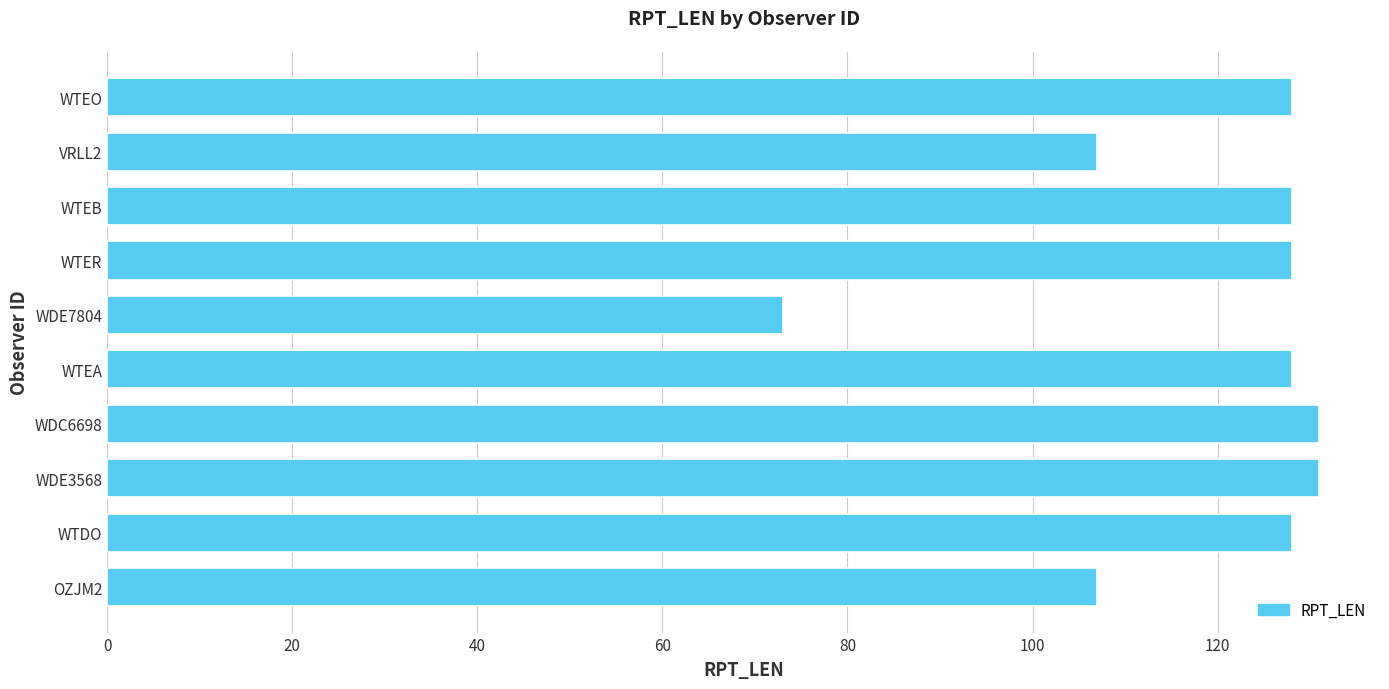

What is the maximum value shown in the chart?

131